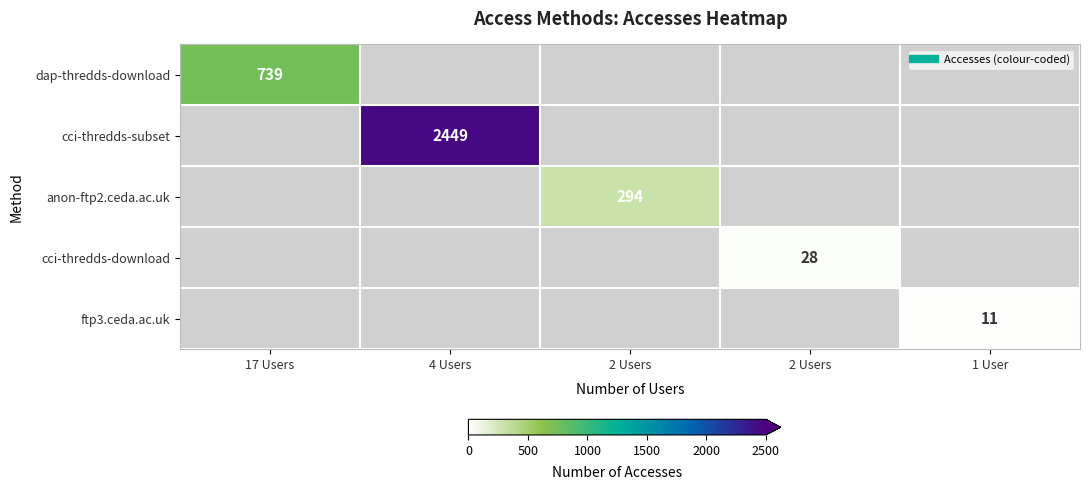

What value does the cci-thredds-subset series have at 4 Users?

2449.0